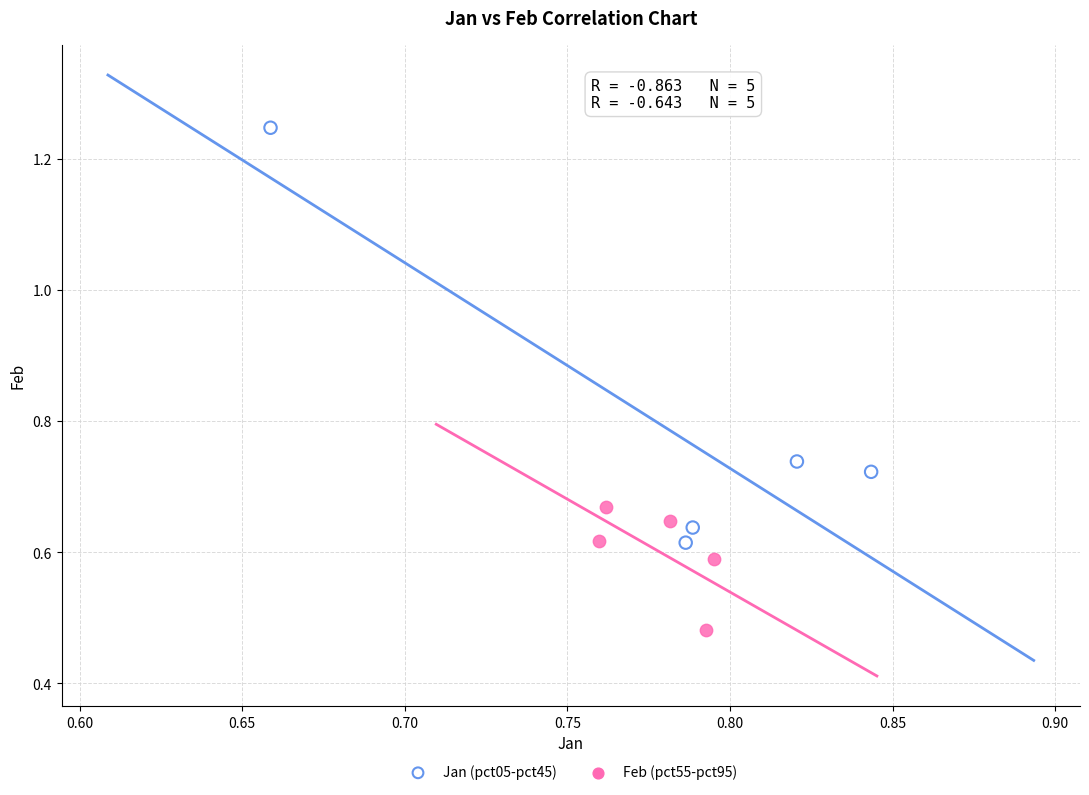

Which series has the widest spread of Y values?

Jan (pct05-pct45)